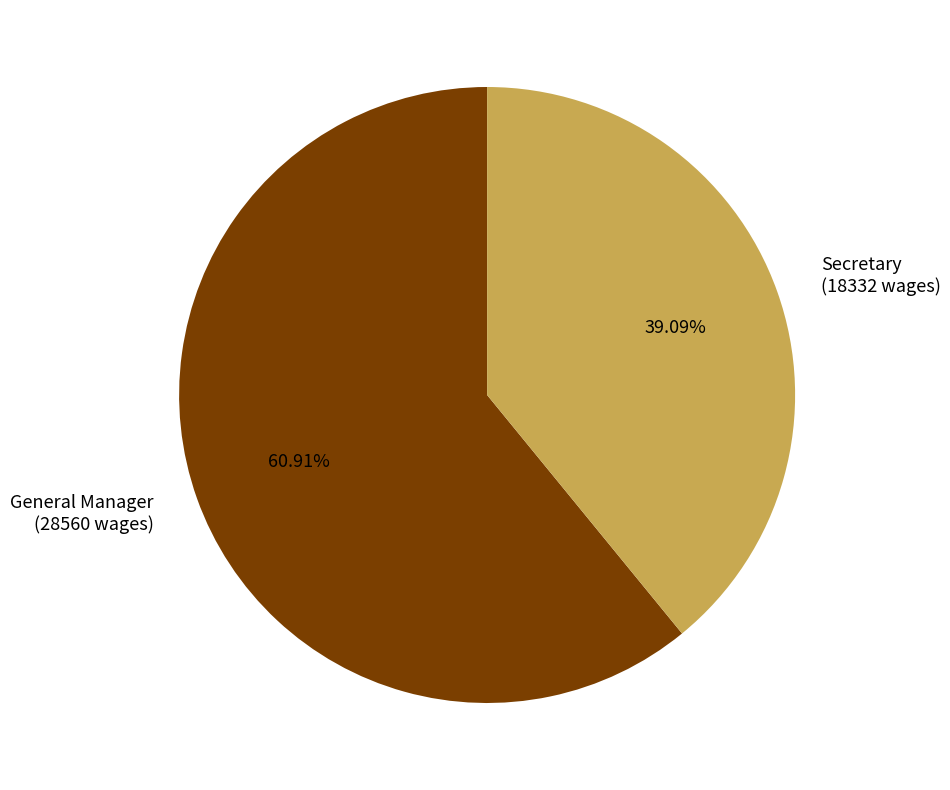

To the nearest percent, what is the difference between the largest and smallest slice percentages?

22%